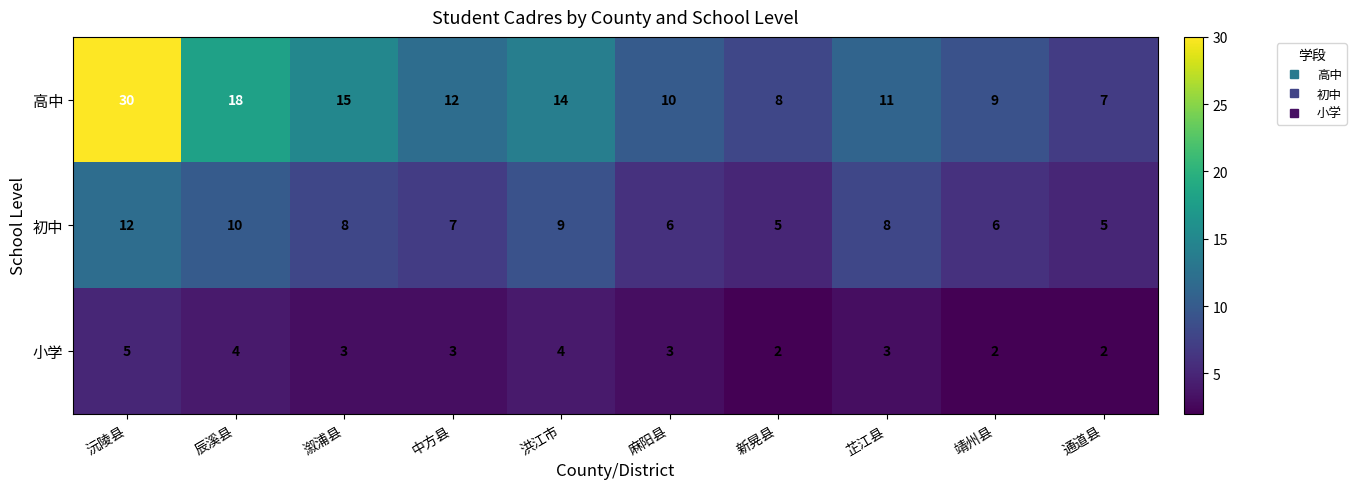

Count the 小学 values in the range 2 to 4.

9